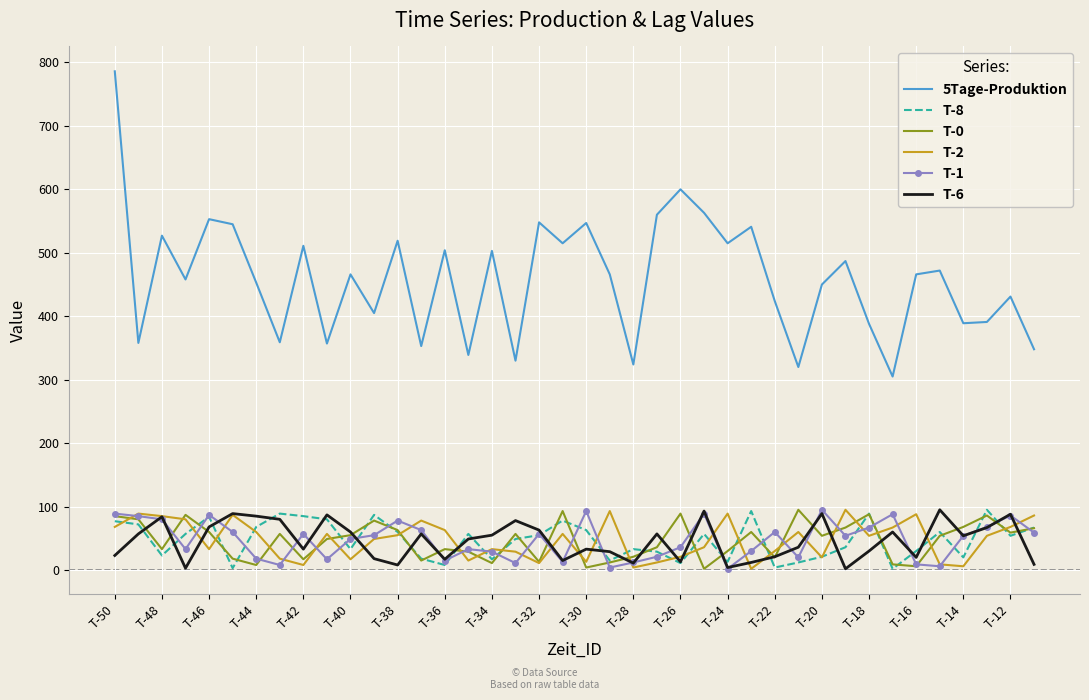

Which series has the largest total across all categories?

5Tage-Produktion